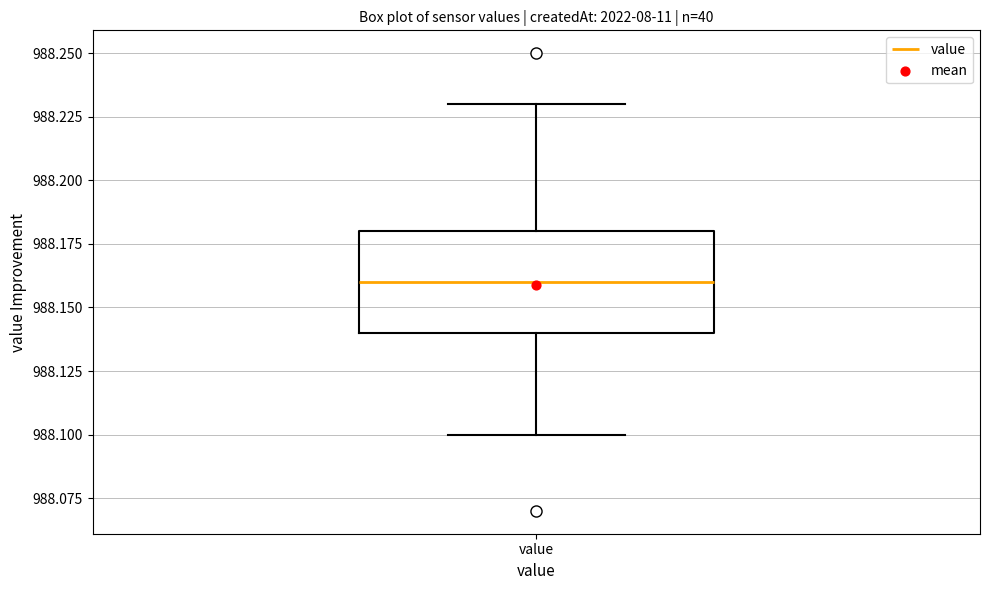

Where is the lower edge of the box for value on the y-axis? The values are not printed on the chart, so give them approximately, as read against the axis.

988.14